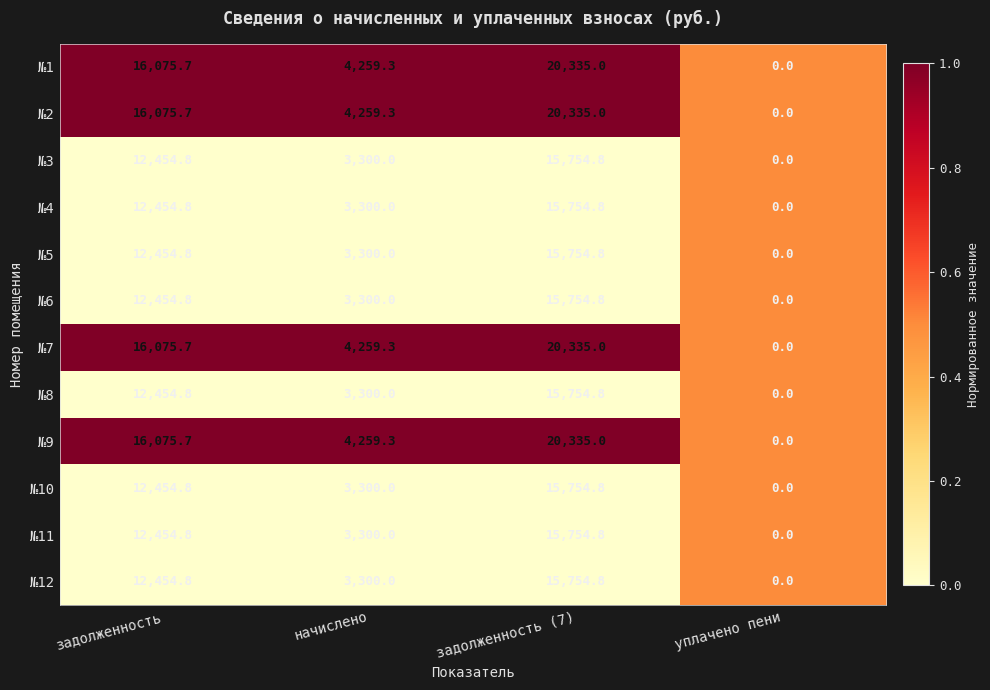

What is the total value across all series at начислено?

43437.2